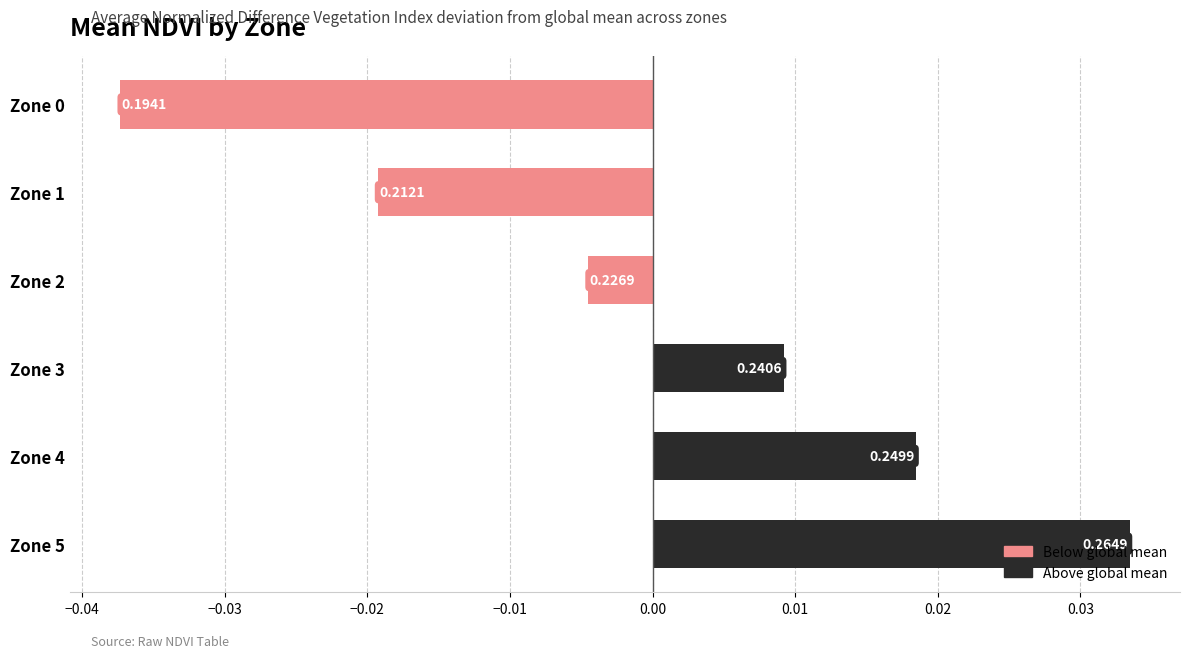

How many bars are there in total?

6